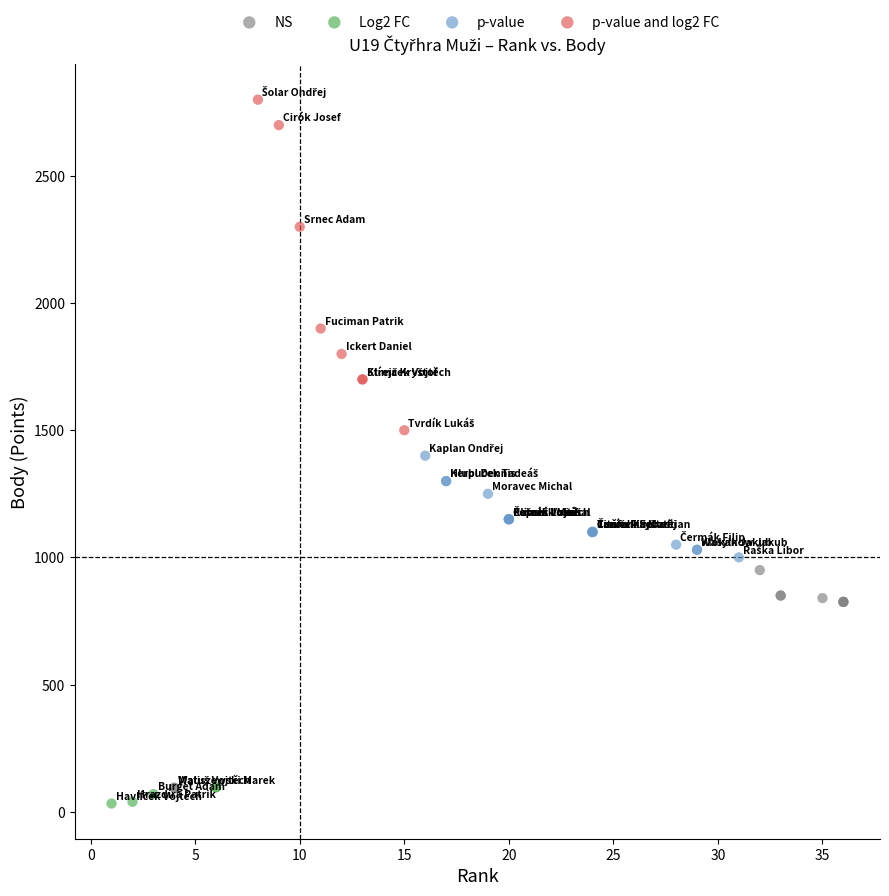

Which series reaches the maximum Y coordinate?

p-value and log2 FC